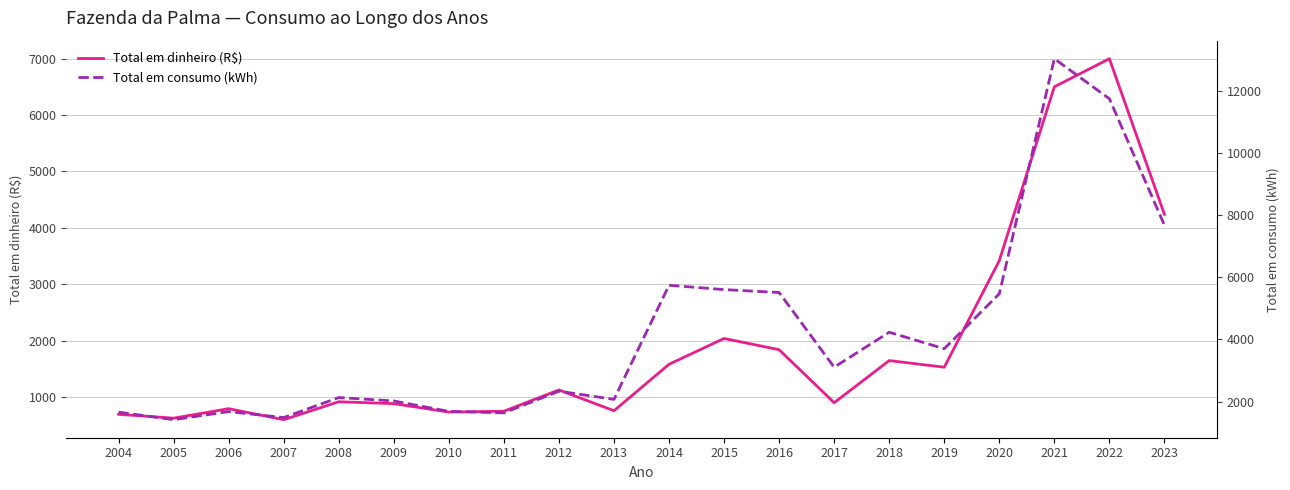

Where does the Total em dinheiro (R$) series first go above 1122?

2012